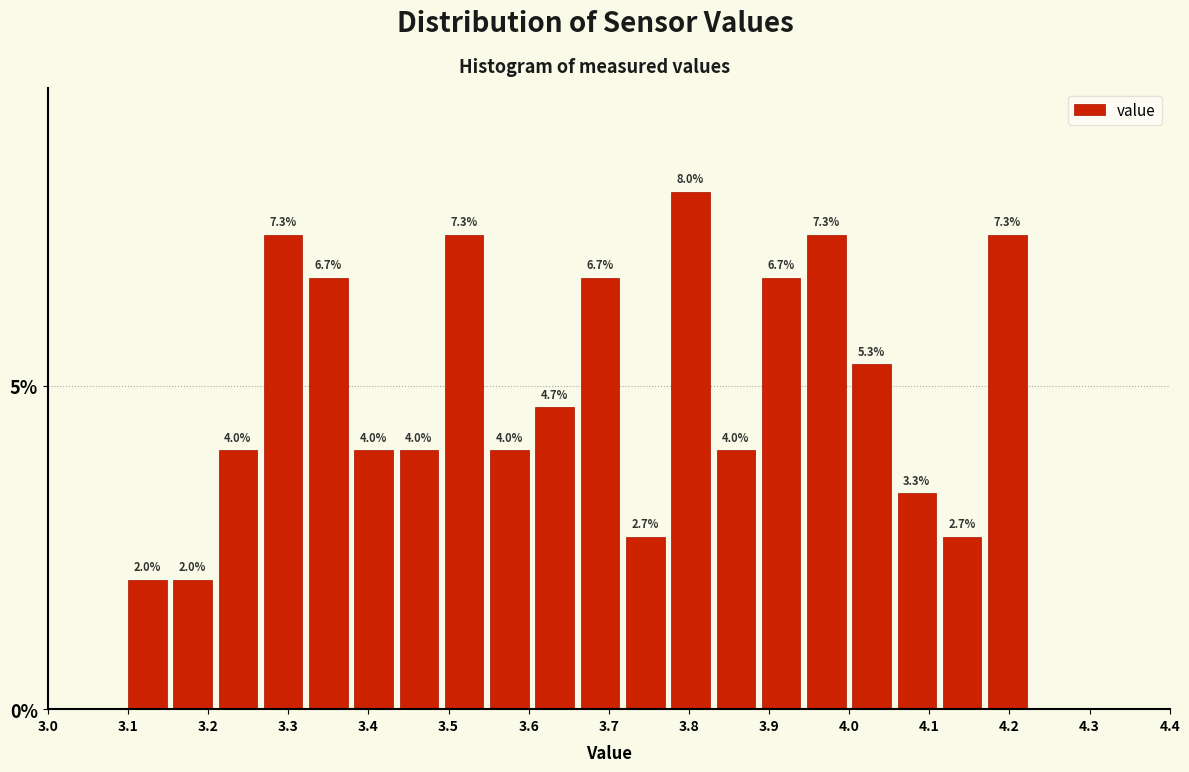

How tall is the bar that spans 3.55 to 3.61 on the x-axis? The bar edges are not printed on the chart, so give them approximately, as read against the axis.

4.0